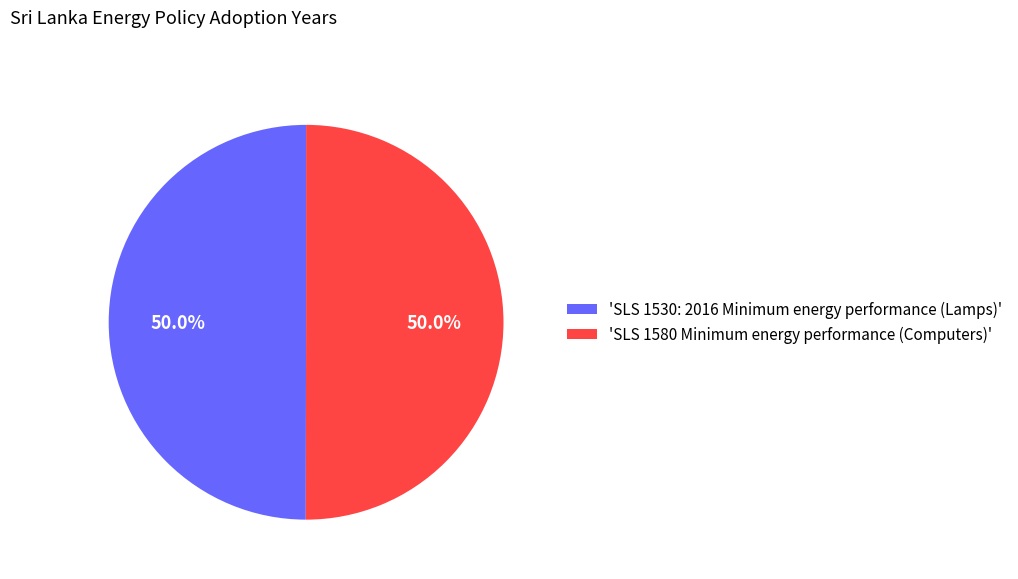

Approximately how many times larger is the value at 'SLS 1530: 2016 Minimum energy performance (Lamps)' compared to 'SLS 1580 Minimum energy performance (Computers)'?

1.0